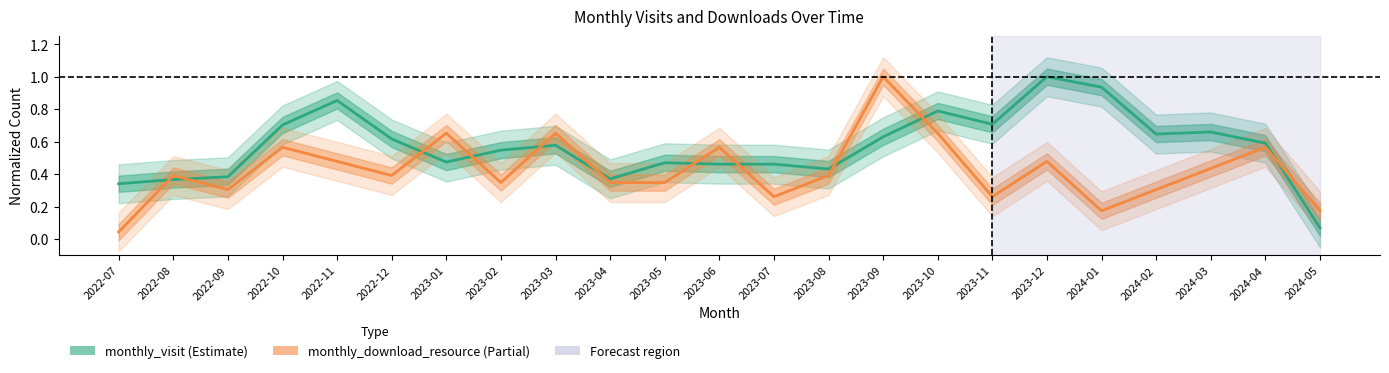

What is the difference between the maximum and minimum values in the monthly_download_resource series?

1.0